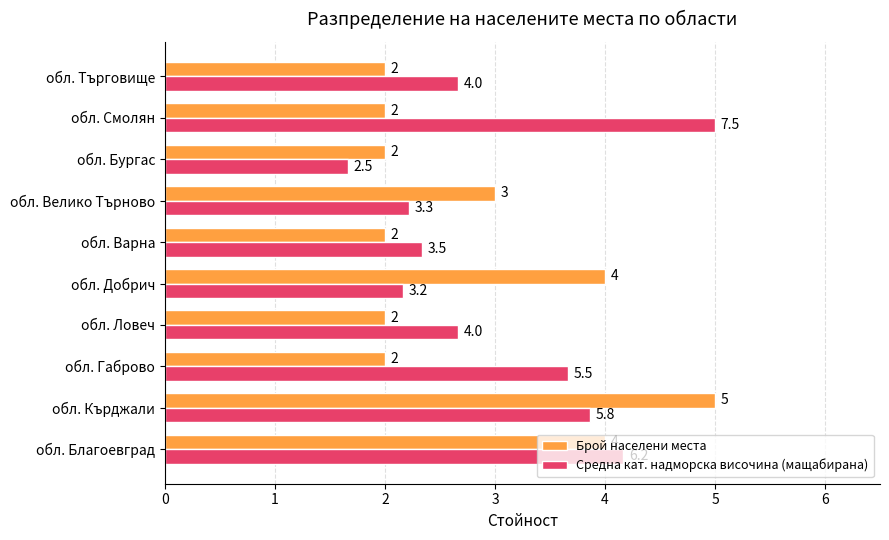

The value of Брой населени места at обл. Кърджали is 1.9. True or false?

False